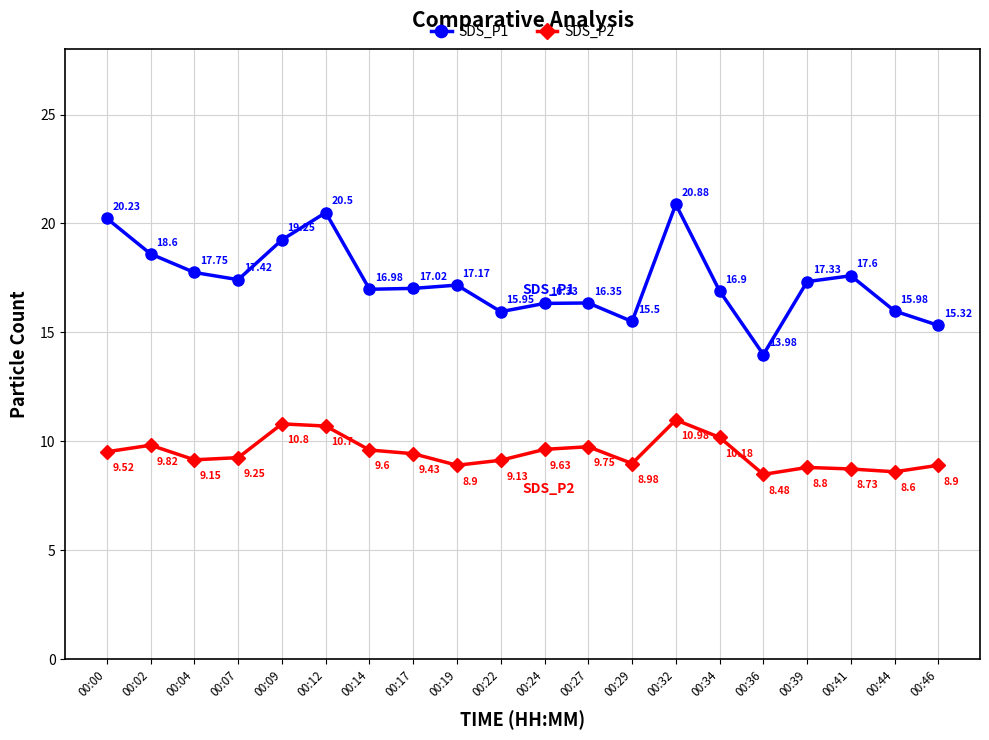

At which category is the sum across all series the highest?

00:32